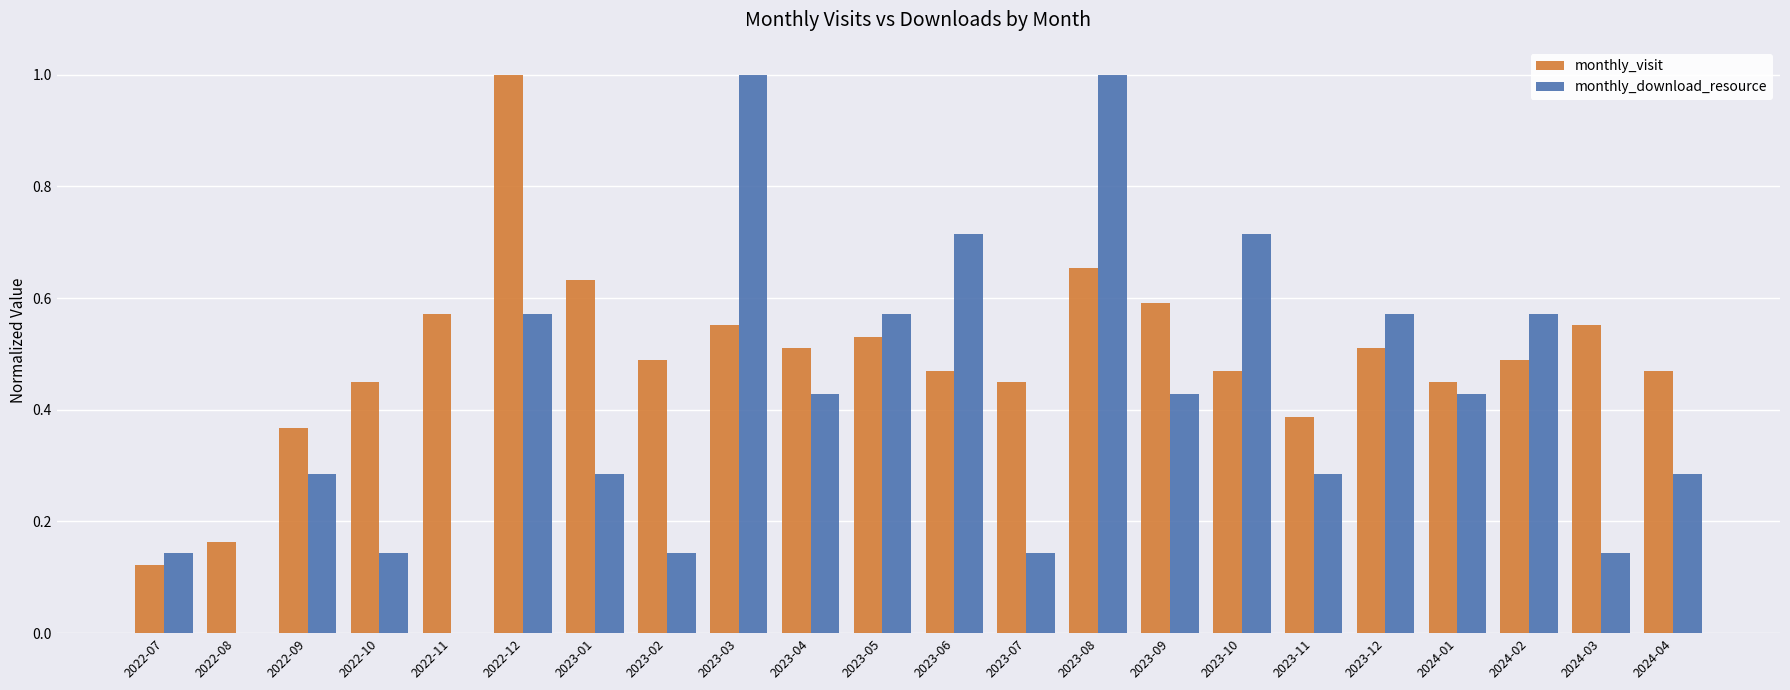

The monthly_visit series shows 0.6 at 2023-03. True or false?

True